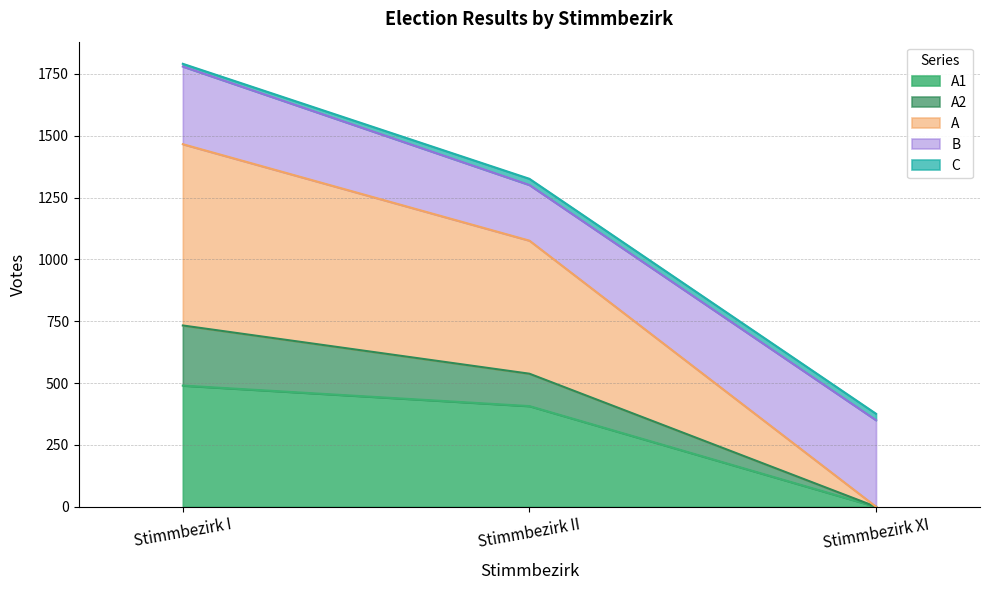

List the labels in order of A value, largest first.

Stimmbezirk I, Stimmbezirk II, Stimmbezirk XI